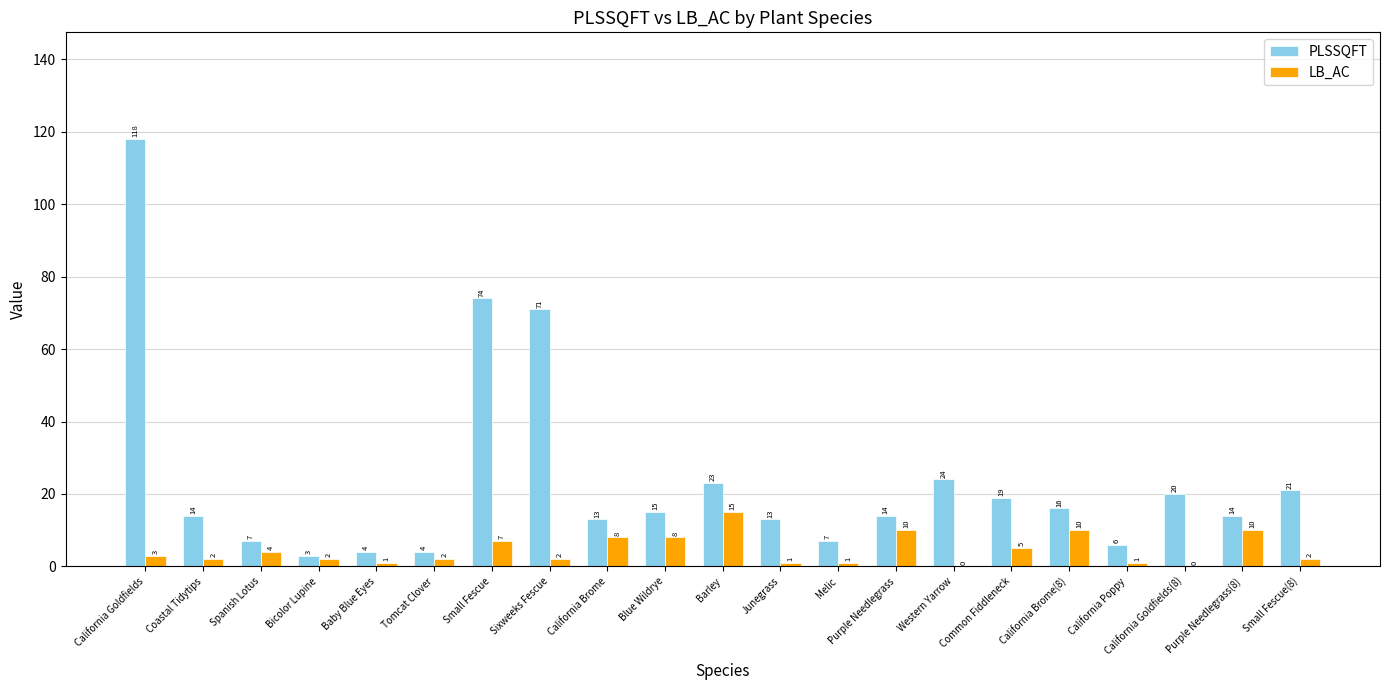

Read the PLSSQFT value at California Goldfields.

118